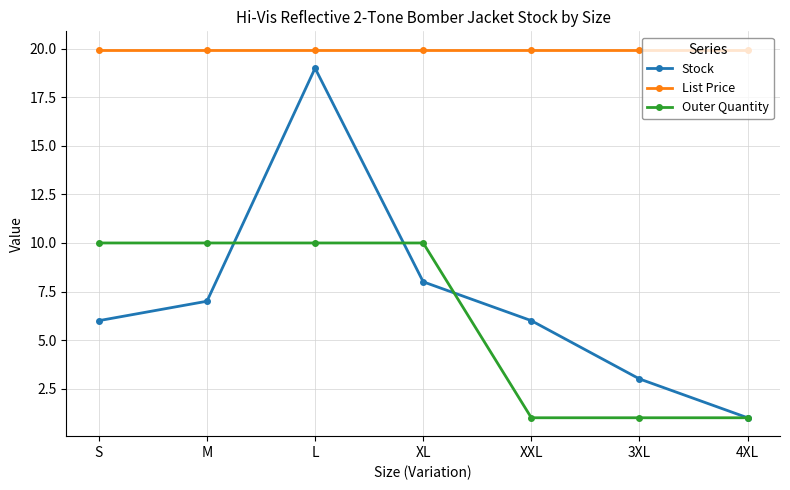

Between XL and 3XL, which series saw the biggest shift?

Outer Quantity